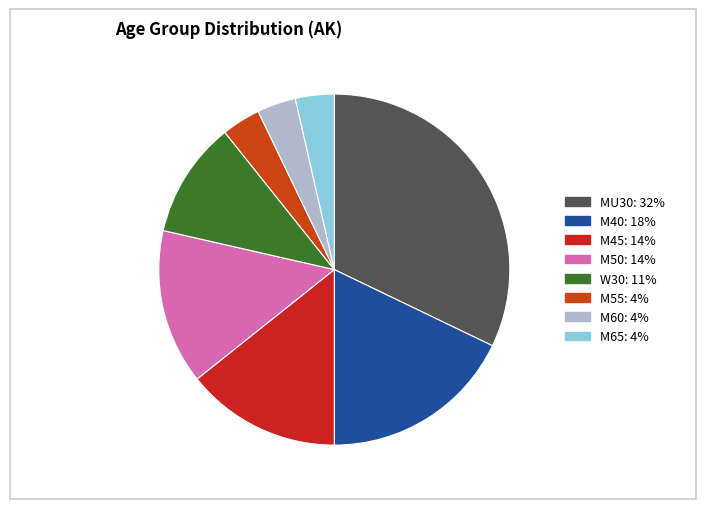

What percentage is NOT represented by M55?

96.4%